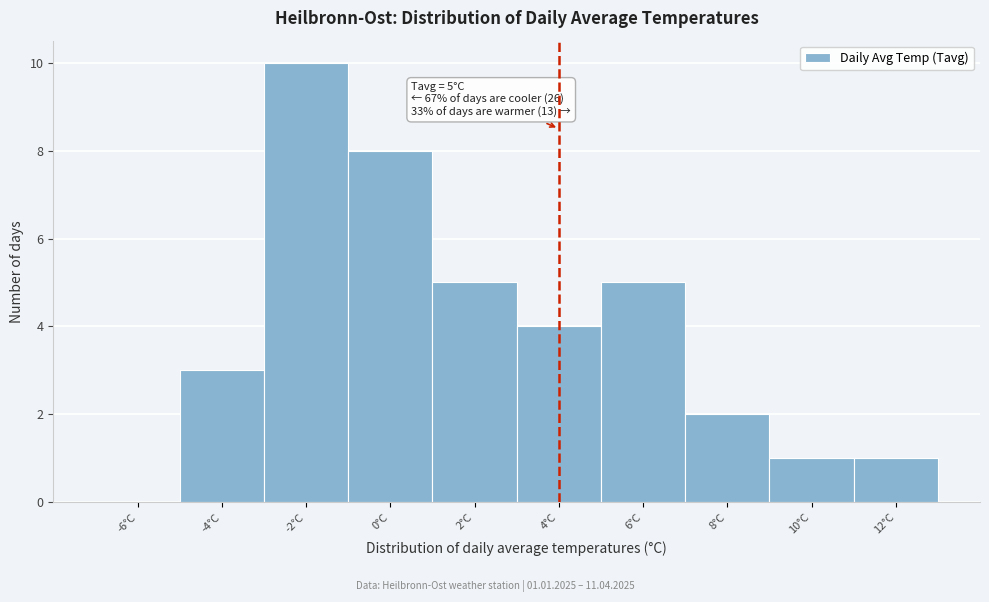

Reading right to left, what are all the values shown in this chart?

12°C=1	10°C=1	8°C=2	6°C=5	4°C=4	2°C=5	0°C=8	-2°C=10	-4°C=3	-6°C=0